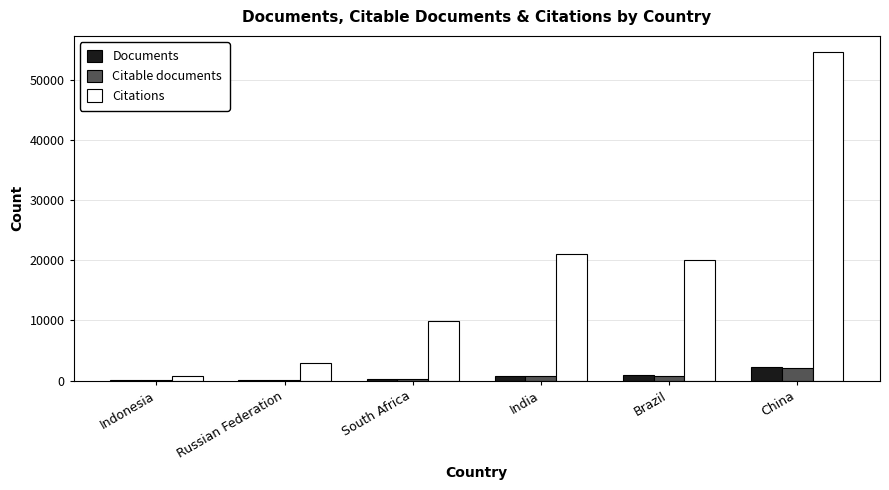

The Citable documents series shows 735 at India. True or false?

True